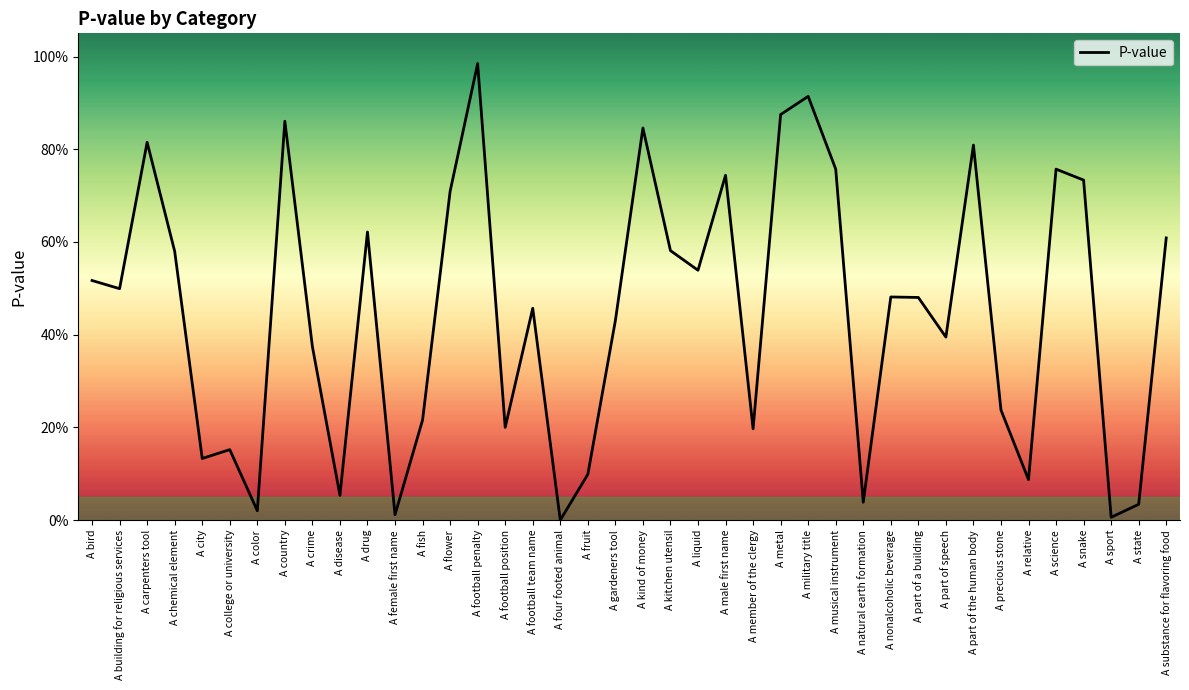

Rank the categories by value from lowest to highest.

A four footed animal, A sport, A female first name, A color, A state, A natural earth formation, A disease, A relative, A fruit, A city, A college or university, A member of the clergy, A football position, A fish, A precious stone, A crime, A part of speech, A gardeners tool, A football team name, A part of a building, A nonalcoholic beverage, A building for religious services, A bird, A liquid, A chemical element, A kitchen utensil, A substance for flavoring food, A drug, A flower, A snake, A male first name, A science, A musical instrument, A part of the human body, A carpenters tool, A kind of money, A country, A metal, A military title, A football penalty